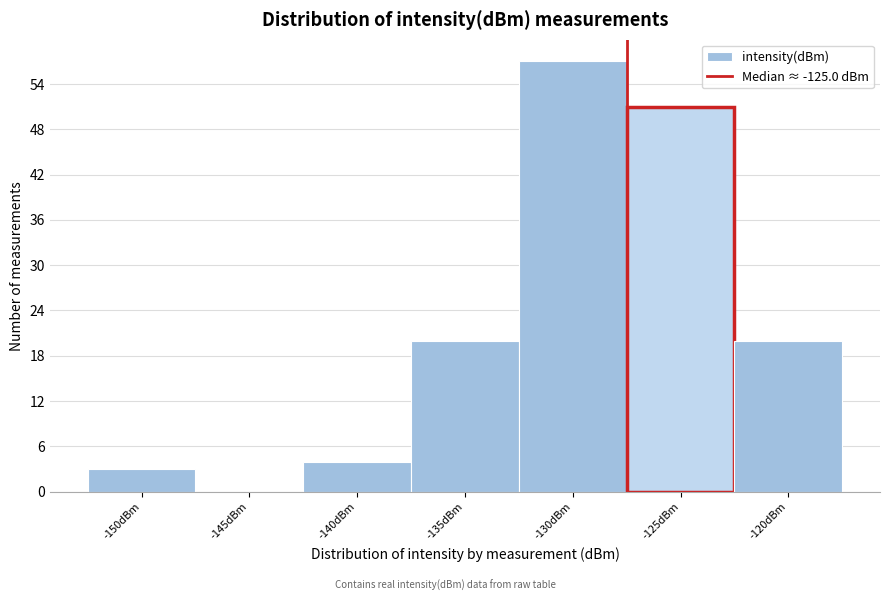

Reading left to right, list all the values displayed in this chart.

-150dBm=3	-145dBm=0	-140dBm=4	-135dBm=20	-130dBm=57	-125dBm=51	-120dBm=20